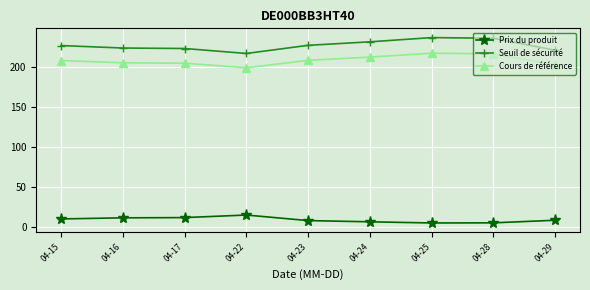

What is the total value across all series at 04-29?

433.1